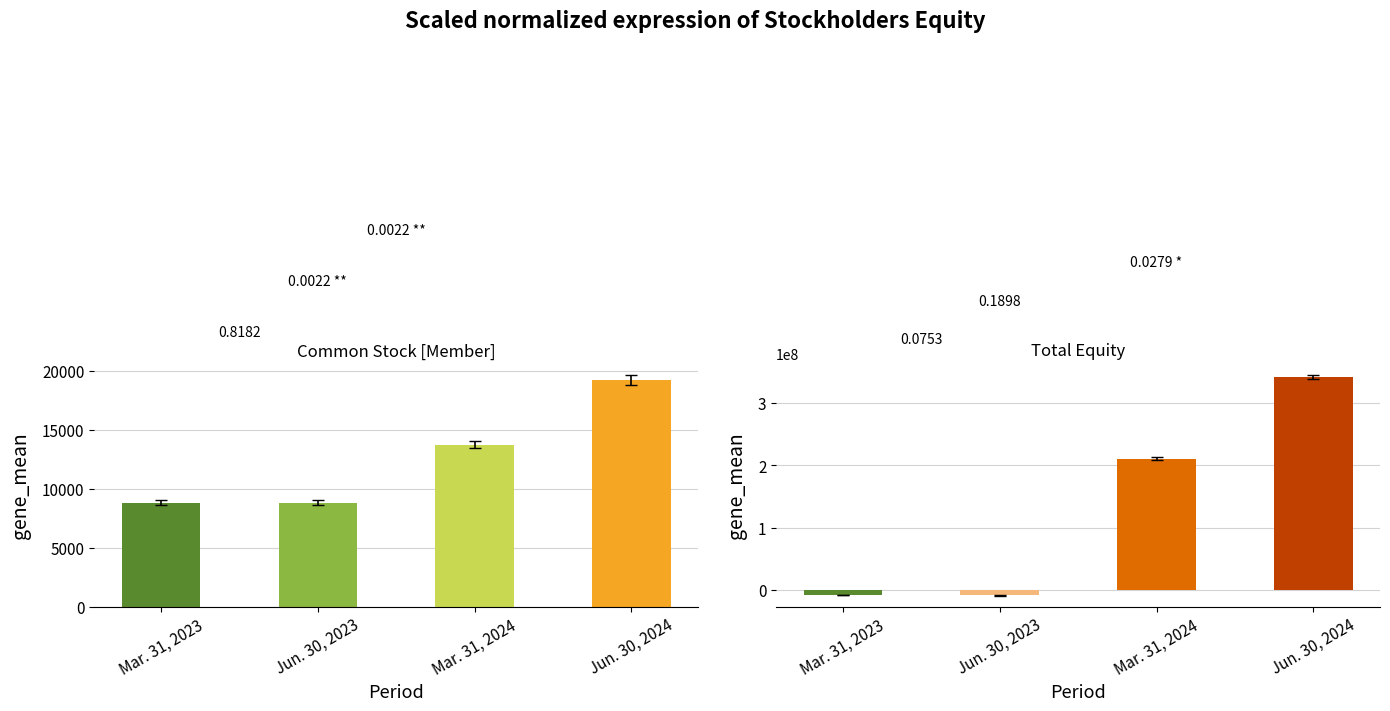

What is the total value across all series at Mar. 31, 2024?

210287700